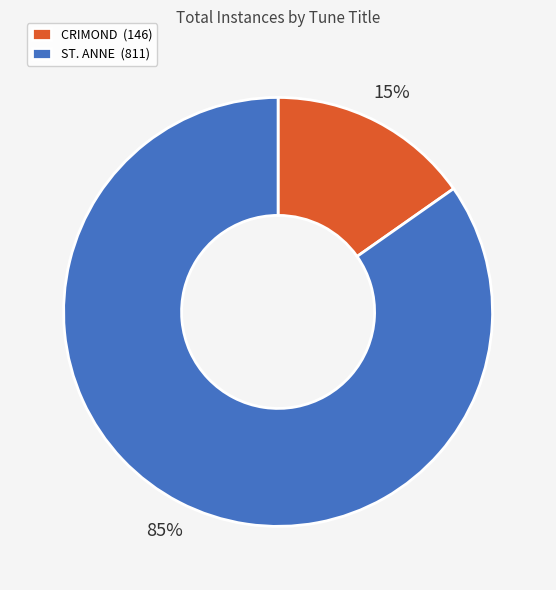

The CRIMOND slice represents 6% of the pie. True or false?

False